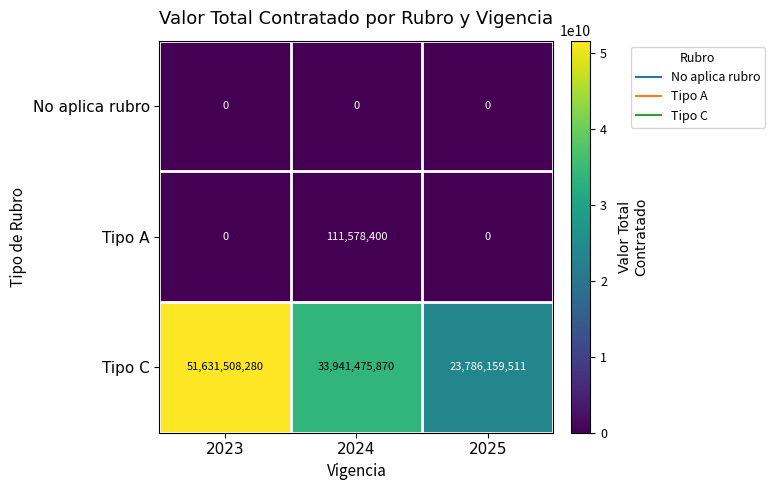

What is the total value across all series at 2024?

34053054270